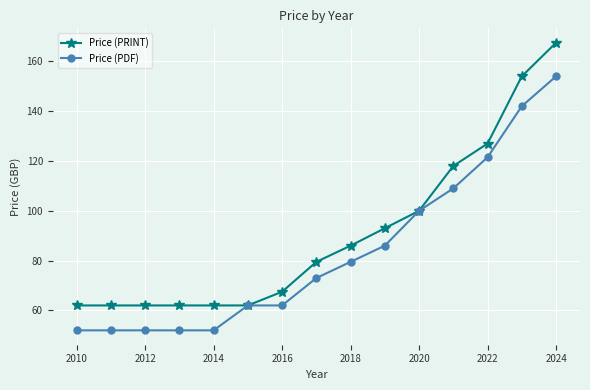

How many series are shown in this chart?

2